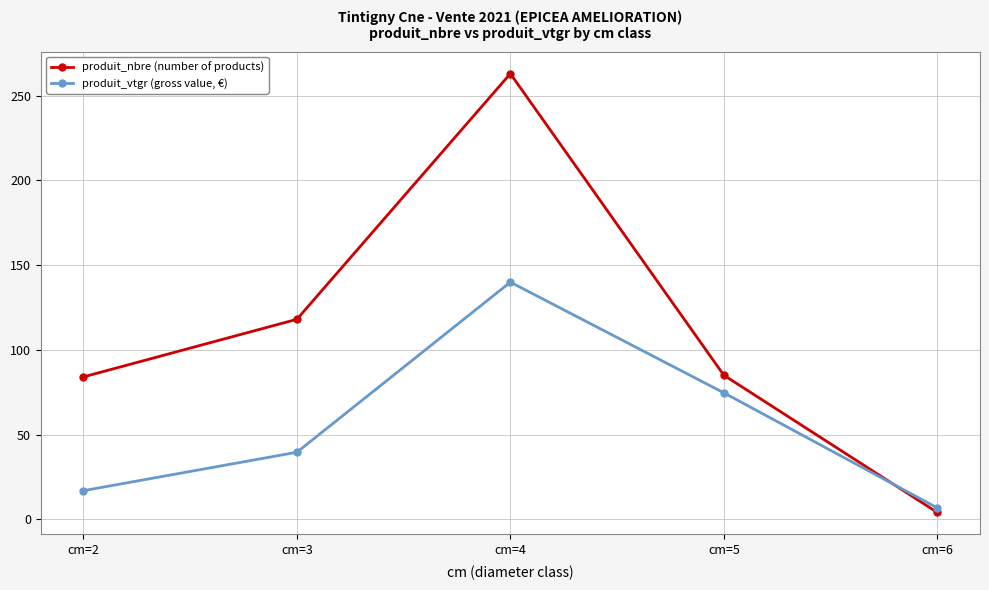

How many times do produit_nbre (number of products) and produit_vtgr (gross value, €) cross each other?

1